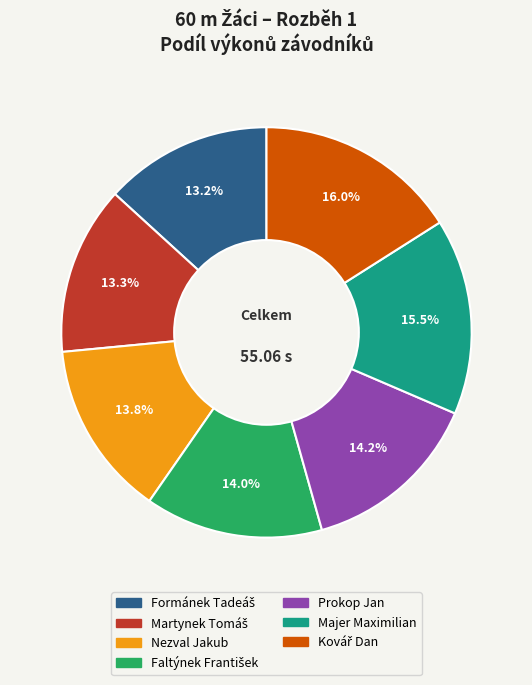

What is the ratio of the value at Nezval Jakub to the value at Majer Maximilian?

0.9